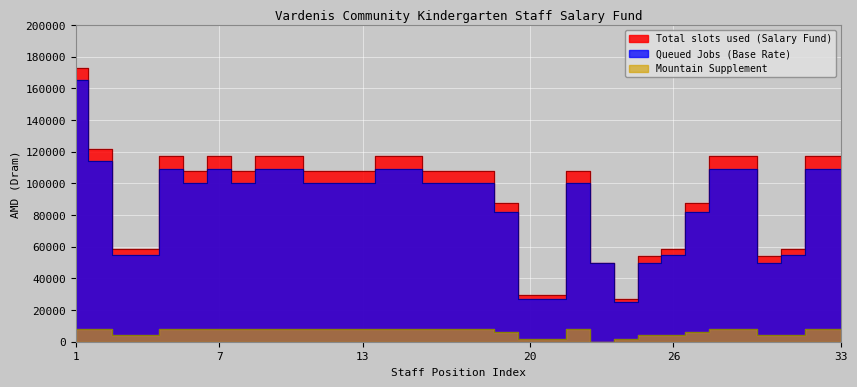

What is the maximum value shown in the chart?

173000